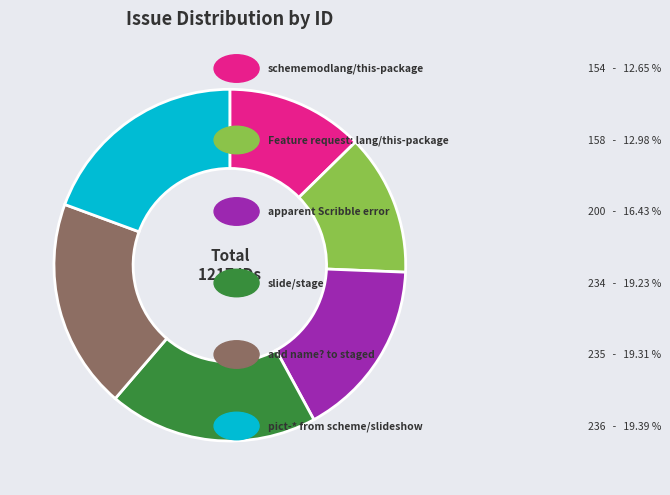

Is there a majority slice in this chart?

No